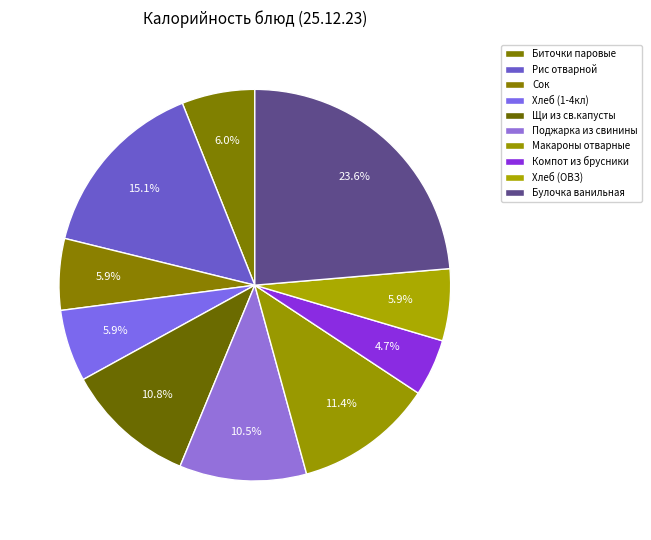

Which slice is the largest?

Булочка ванильная